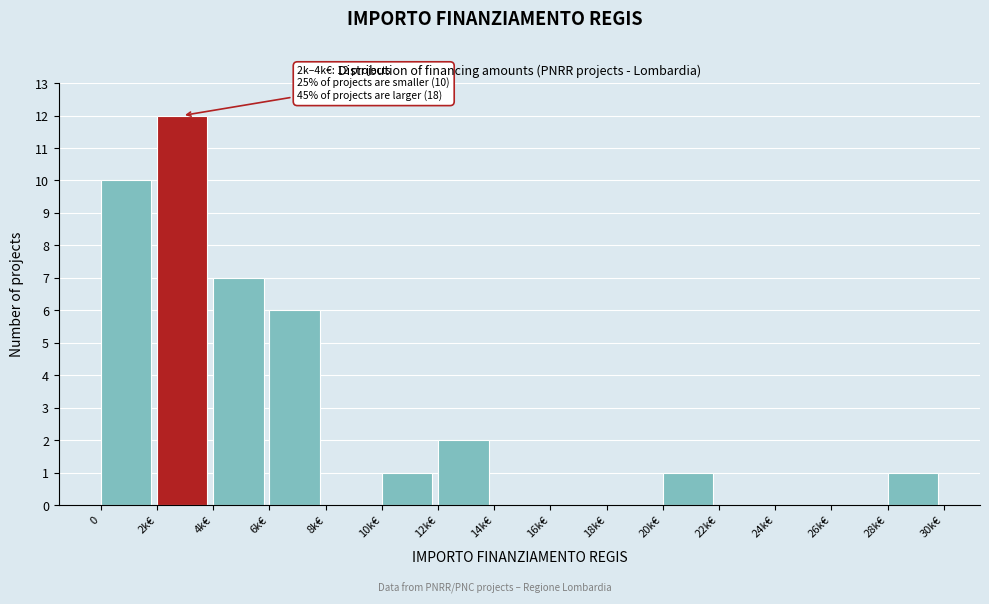

Reading left to right, extract all data points from this chart.

0=10	2k€=12	4k€=7	6k€=6	8k€=0	10k€=1	12k€=2	14k€=0	16k€=0	18k€=0	20k€=1	22k€=0	24k€=0	26k€=0	28k€=1